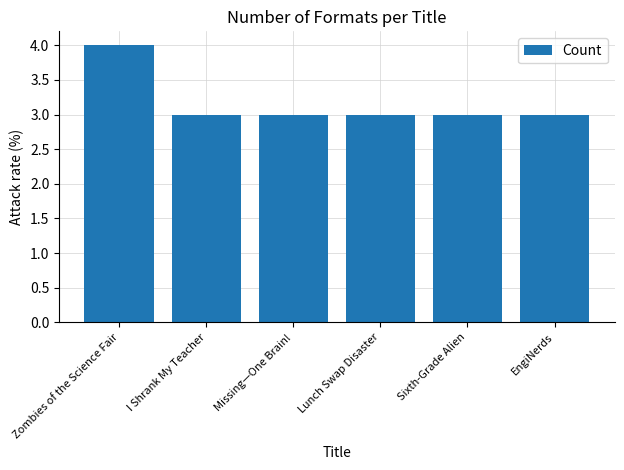

What is the value of the 4th bar from the left?

3